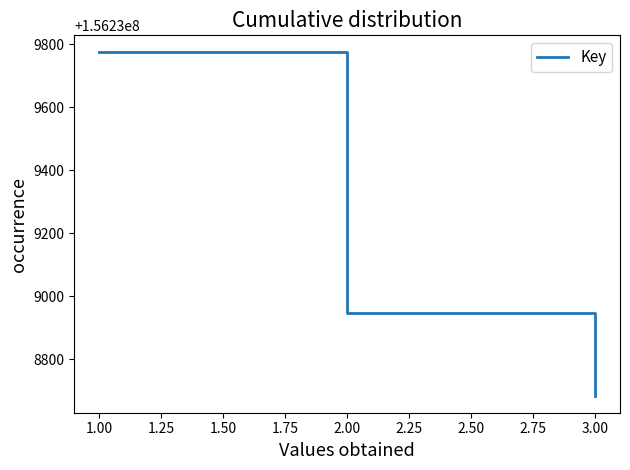

Reading left to right, list all the values displayed in this chart.

156239774	156238945	156238945	156238684	156238684